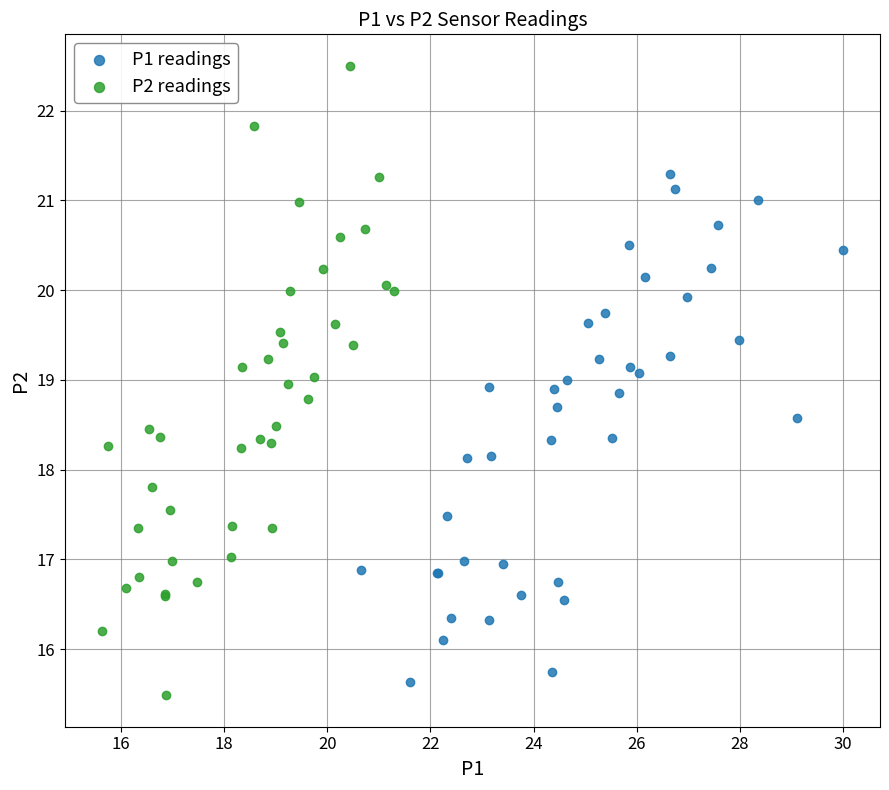

Which series contains the highest Y value?

P2 readings